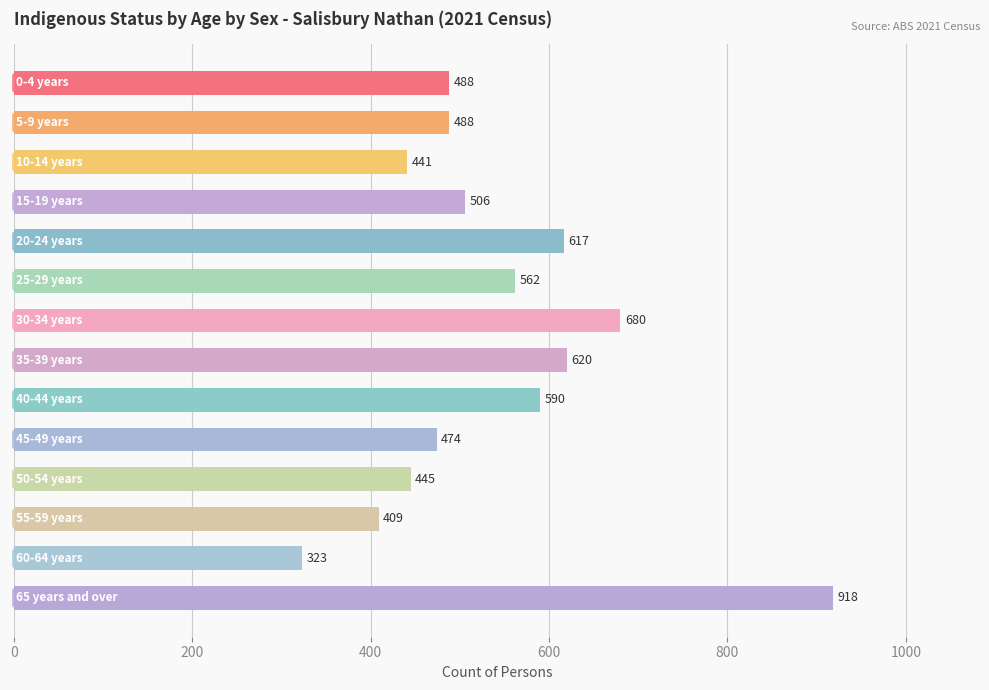

What is the smallest value displayed?

323